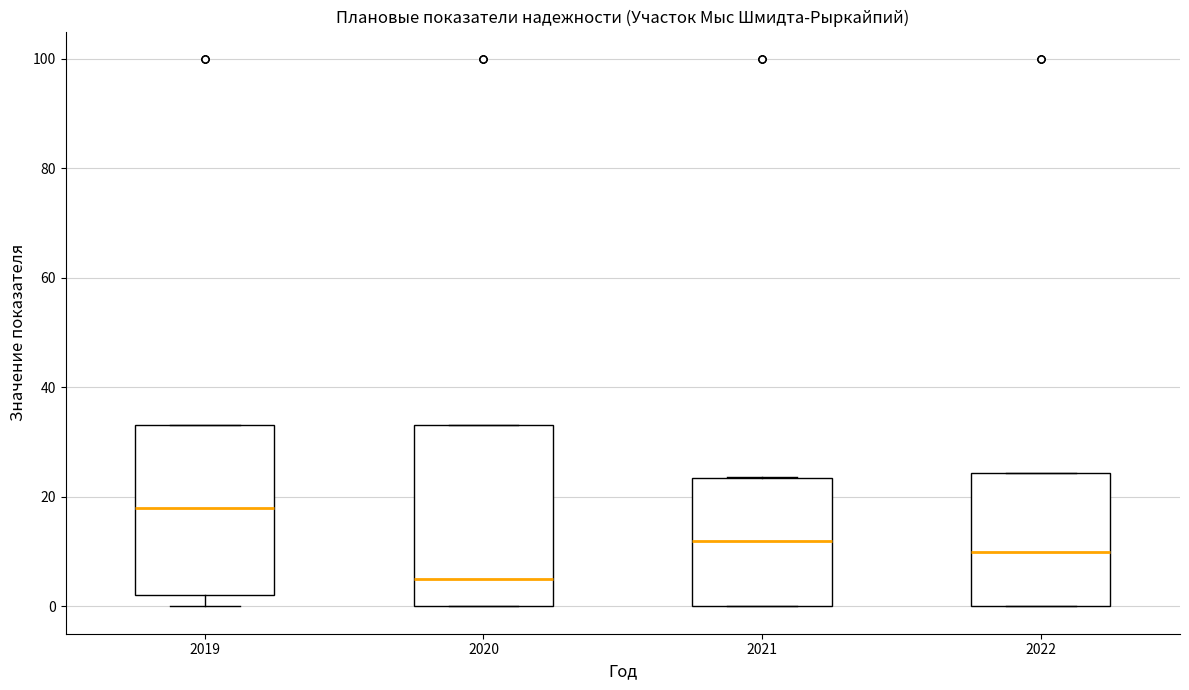

Where is the lower edge of the box at x = 2021 on the y-axis? The values are not printed on the chart, so give them approximately, as read against the axis.

0